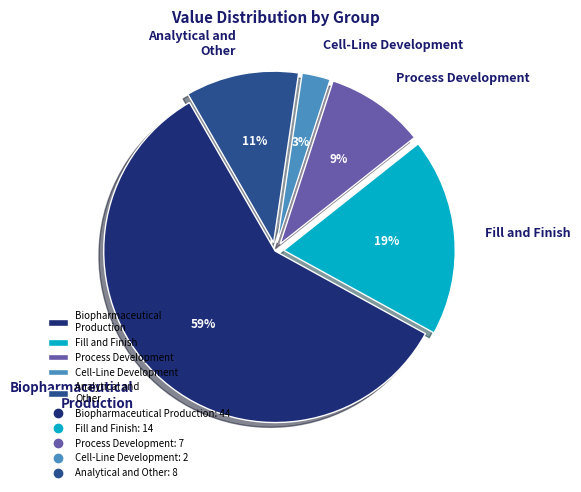

The Cell-Line Development slice represents 3% of the pie. True or false?

True